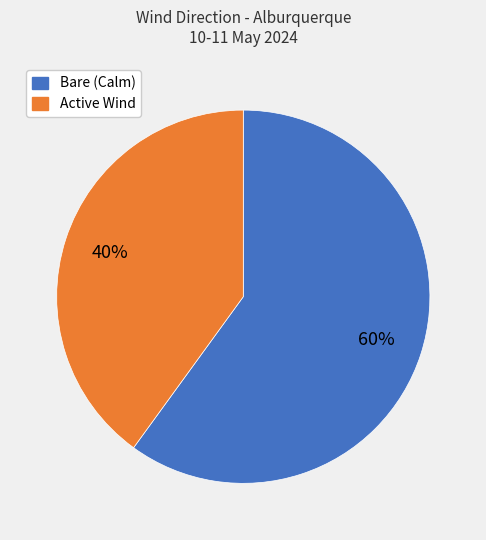

Does any single category account for the majority?

Yes